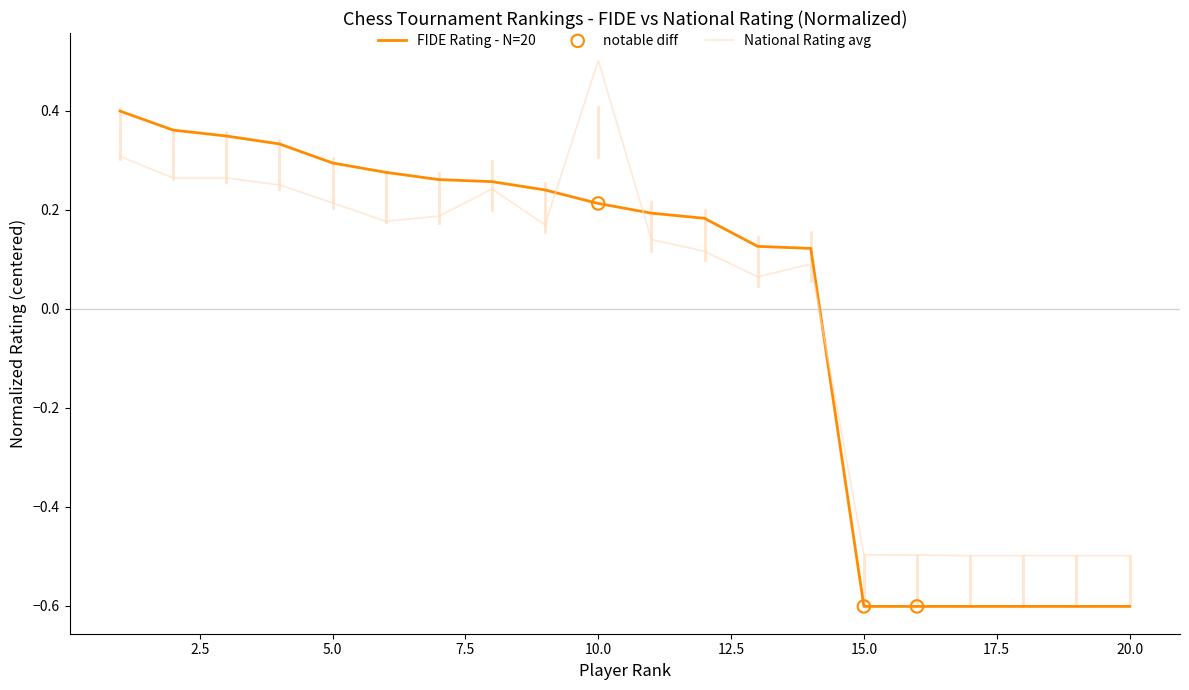

List the series in order of their peak value, highest first.

National Rating avg, FIDE Rating - N=20